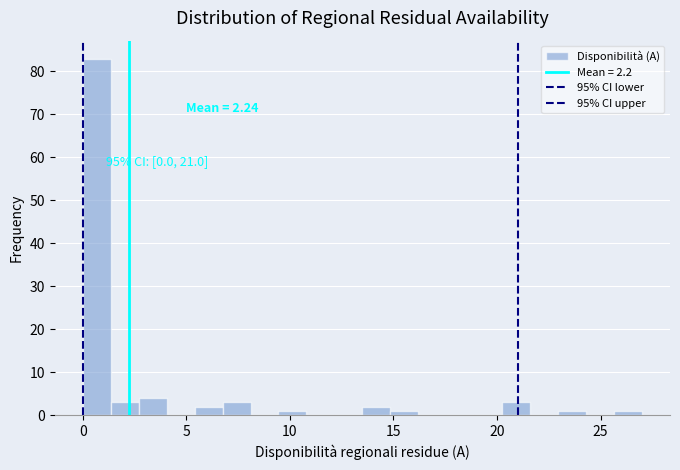

Around what value on the x-axis is the tallest bar? Give the approximate position of its centre, as read against the axis.

0.5